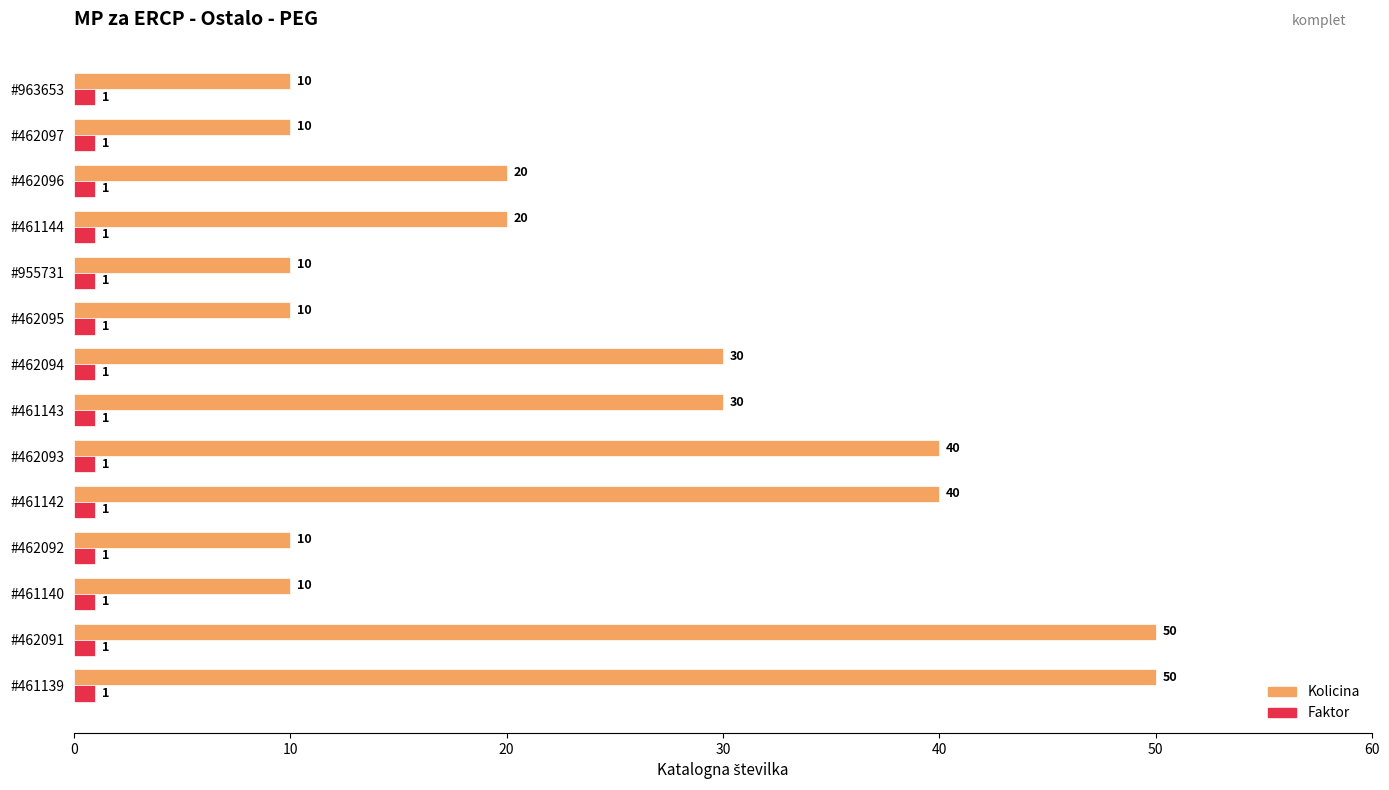

What is the difference between the maximum and minimum values in the Kolicina series?

40